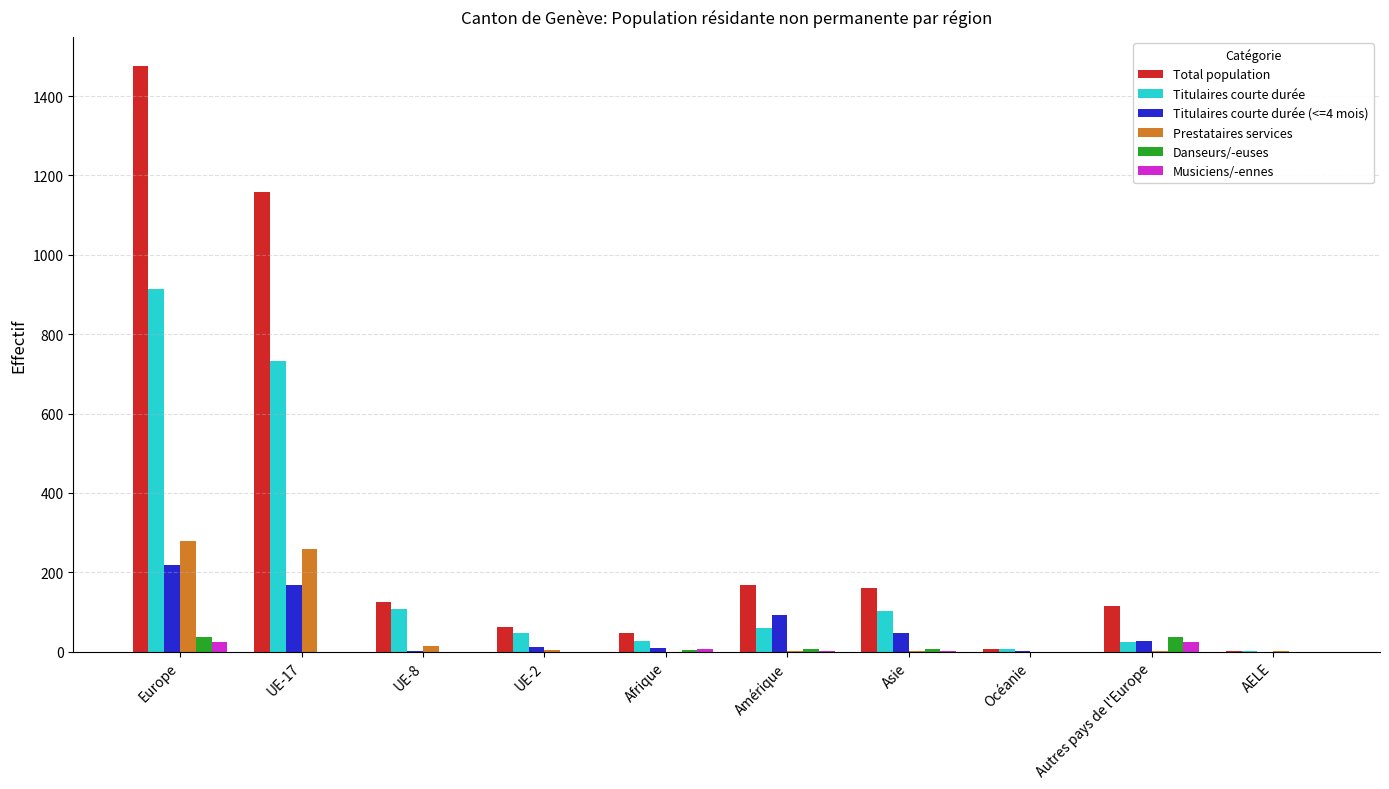

Between Europe and Amérique, which series saw the biggest shift?

Total population